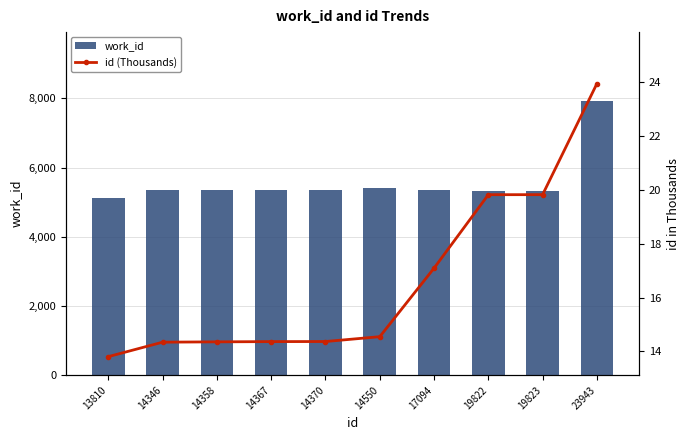

The id (Thousands) series shows 23.9 at 23943. True or false?

True